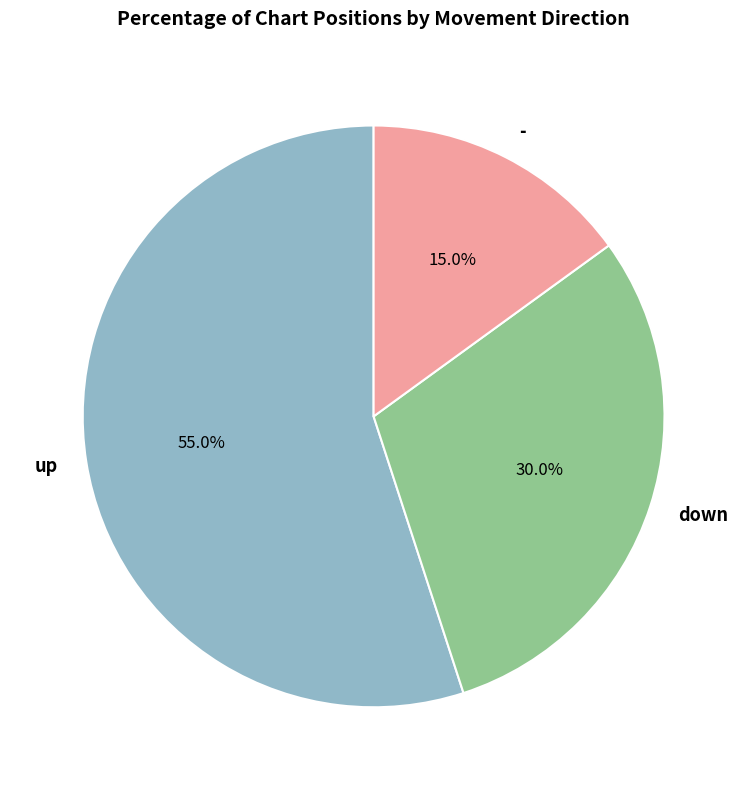

Is down the majority of the pie?

No